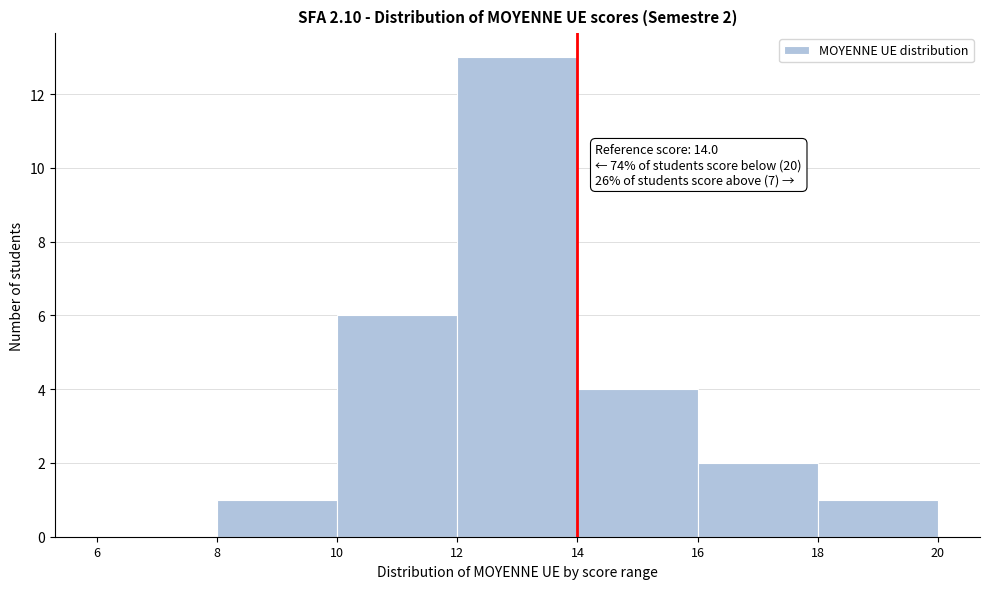

Over which range of the x-axis is the bar tallest?

12 to 14